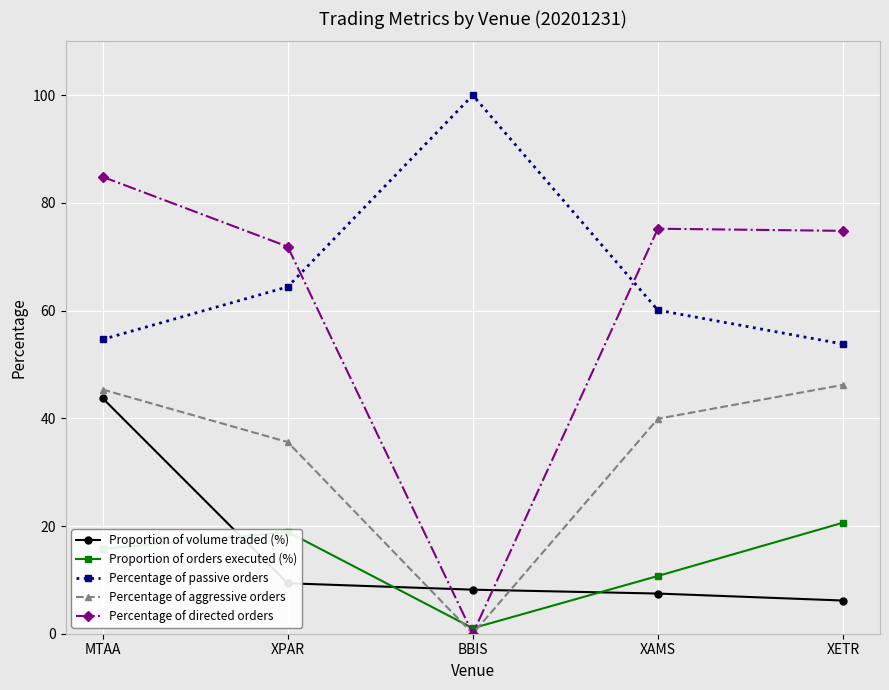

How many values in the Percentage of passive orders series are below 60?

2